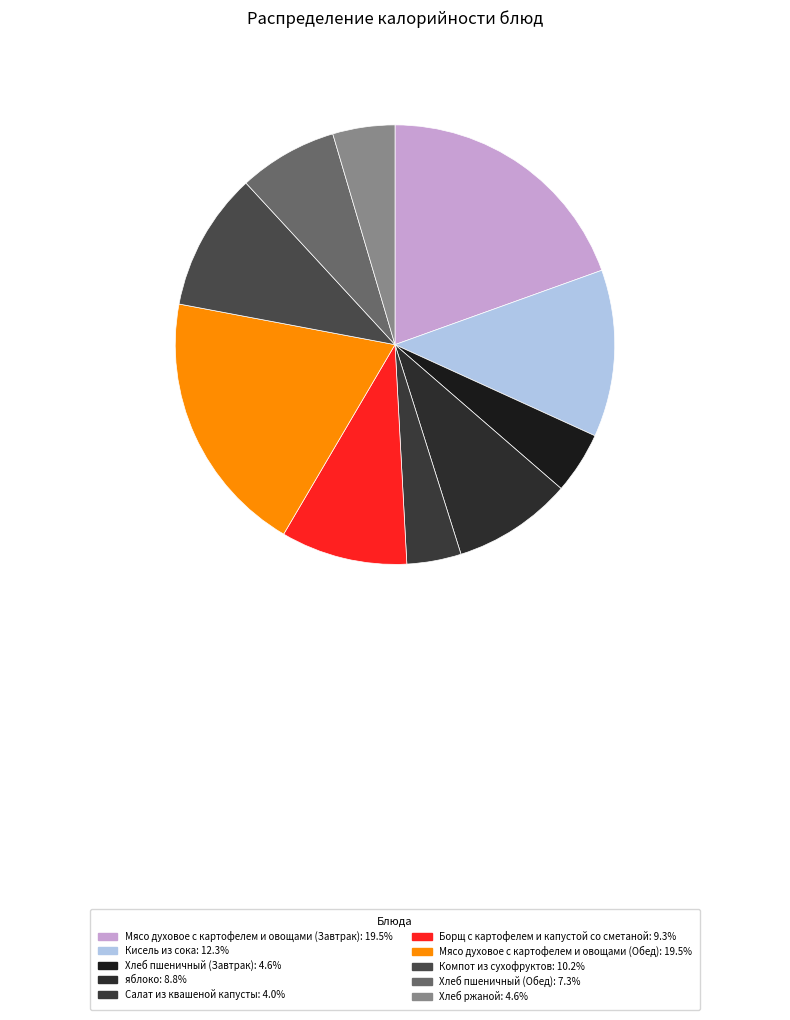

True or false: Хлеб пшеничный (Завтрак) accounts for 5% of the total.

True